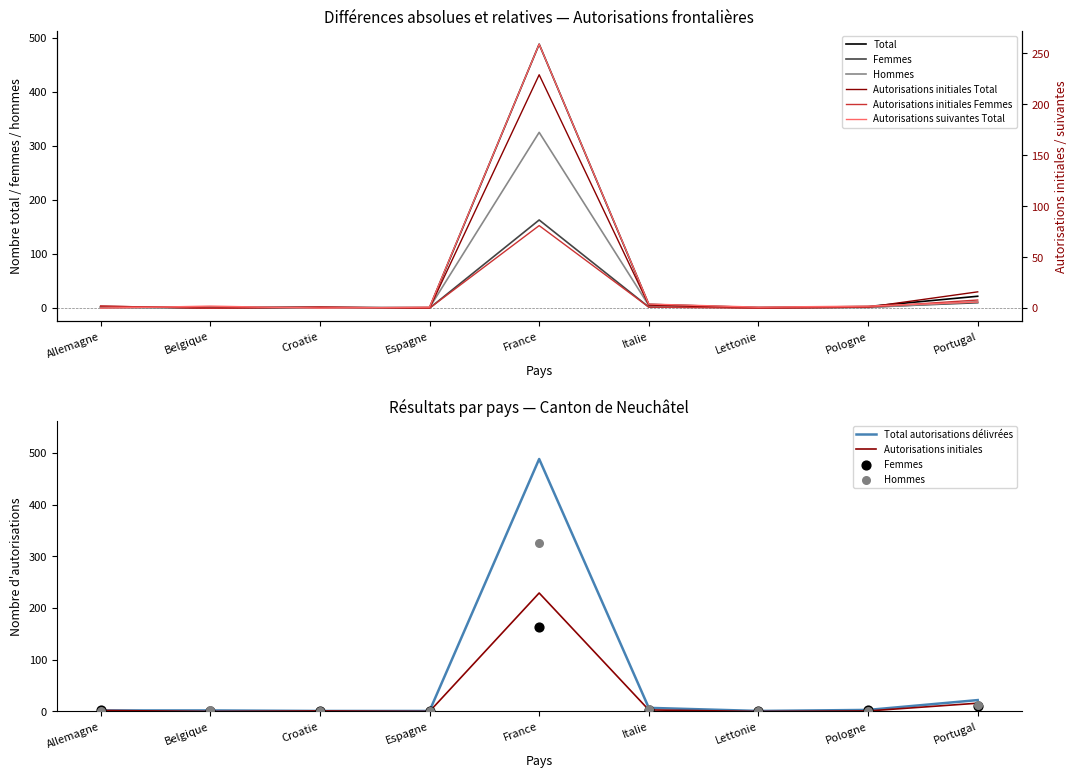

Which series contains the lowest Y value?

Femmes